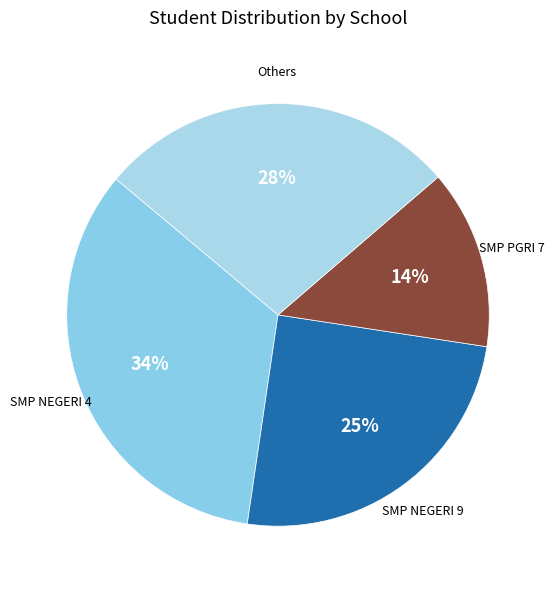

Which category has the biggest portion of the pie?

SMP NEGERI 4